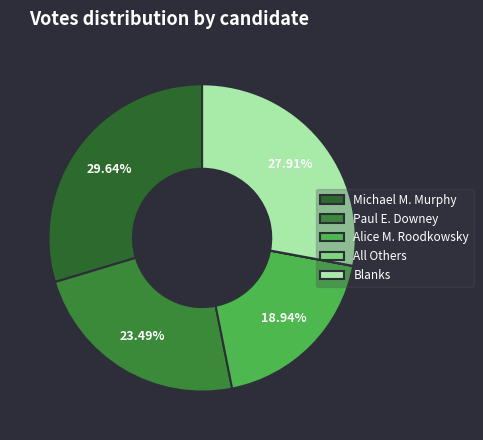

What is the total percentage of Michael M. Murphy and Blanks?

57.6%